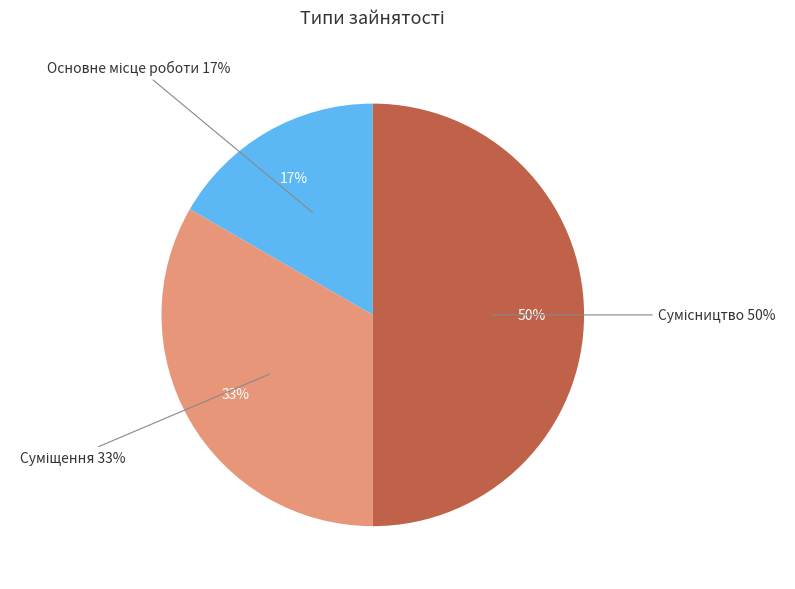

Approximately how many times larger is the value at Суміщення compared to Основне місце роботи?

2.0